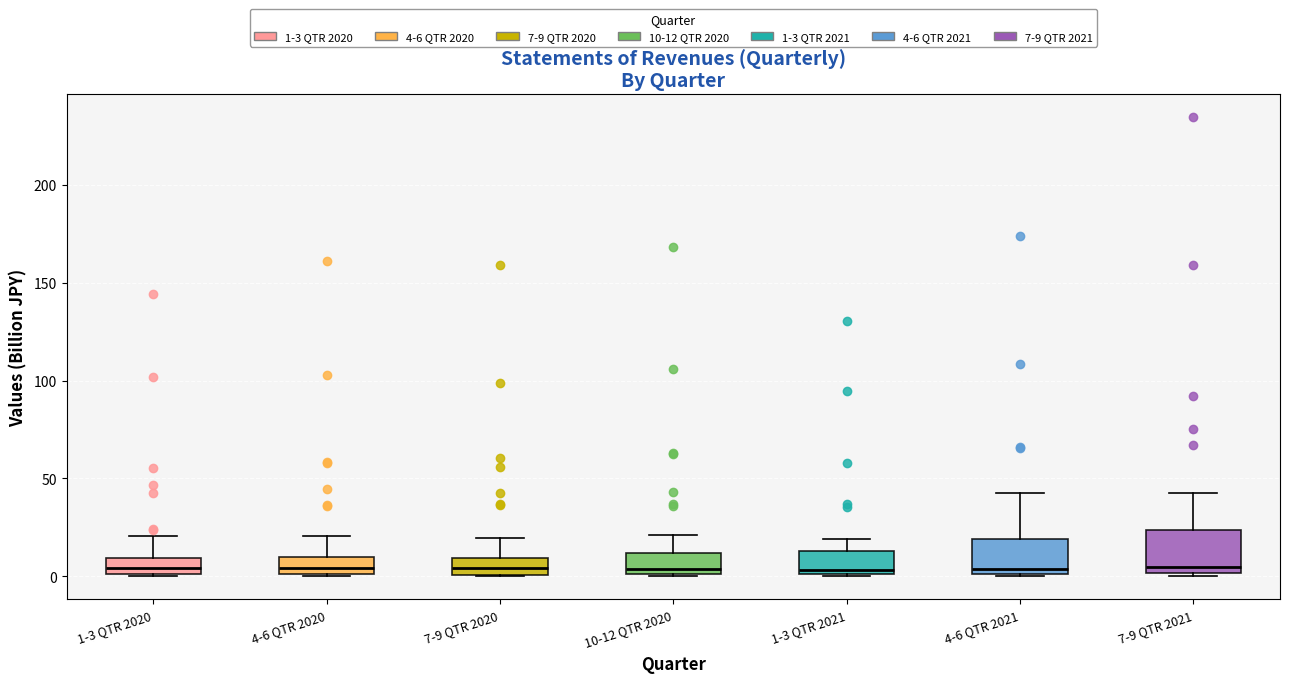

Reading left to right, read every box against the y-axis: the position of its median line, the range the box covers, and the ends of its whiskers. The values are not printed on the chart, so give them approximately, as read against the axis.

1-3 QTR 2020: median 5, box 0 to 10, whiskers 0 to 20
4-6 QTR 2020: median 5, box 0 to 10, whiskers 0 to 20
7-9 QTR 2020: median 5, box 0 to 10, whiskers 0 to 20
10-12 QTR 2020: median 5, box 0 to 10, whiskers 0 to 20
1-3 QTR 2021: median 5, box 0 to 15, whiskers 0 to 20
4-6 QTR 2021: median 5, box 0 to 20, whiskers 0 to 40
7-9 QTR 2021: median 5, box 0 to 25, whiskers 0 (just below the box's lower edge) to 45